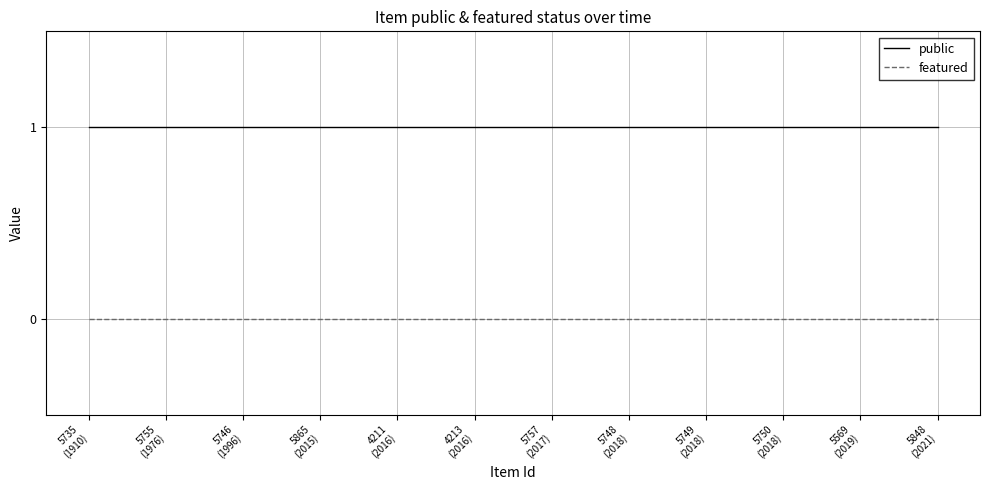

True or false: featured has a value of 0 at 5569
(2019).

True